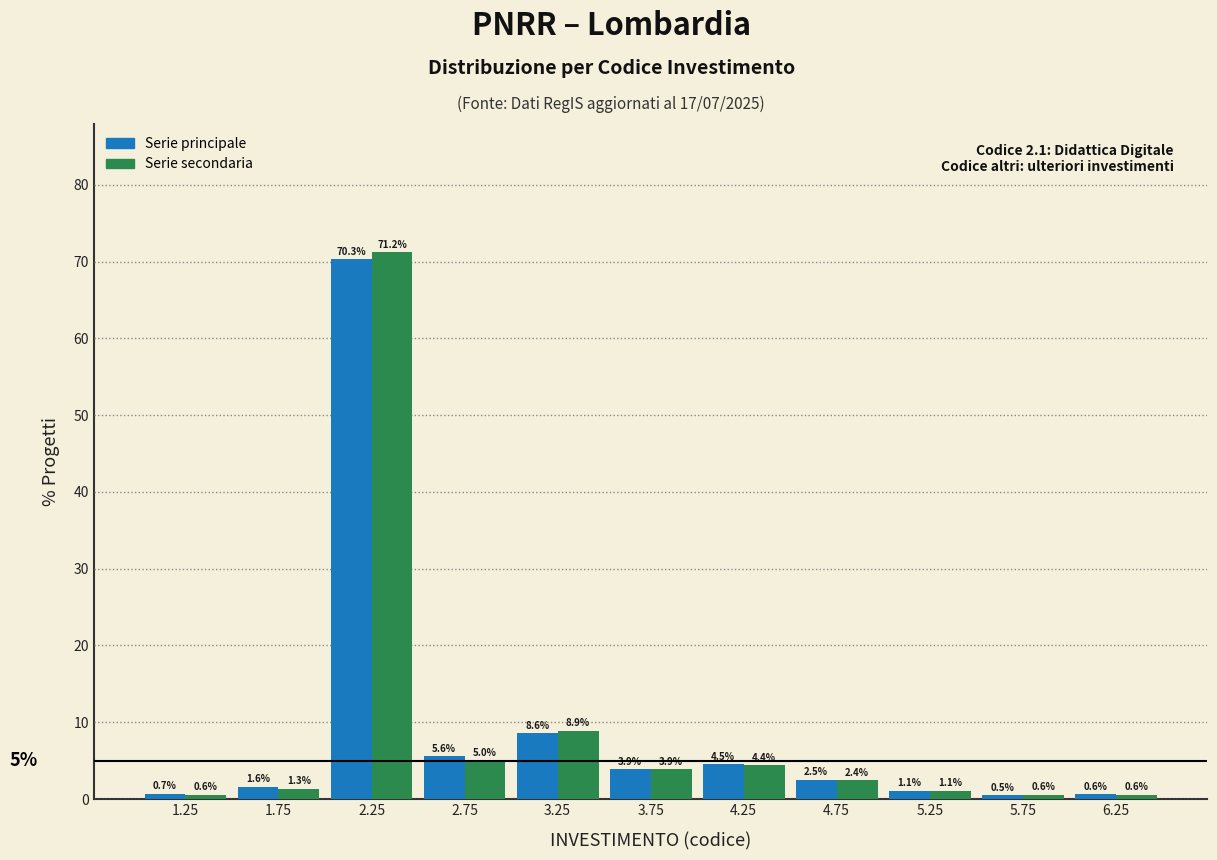

What is the total value across all series at 5.25?

2.2